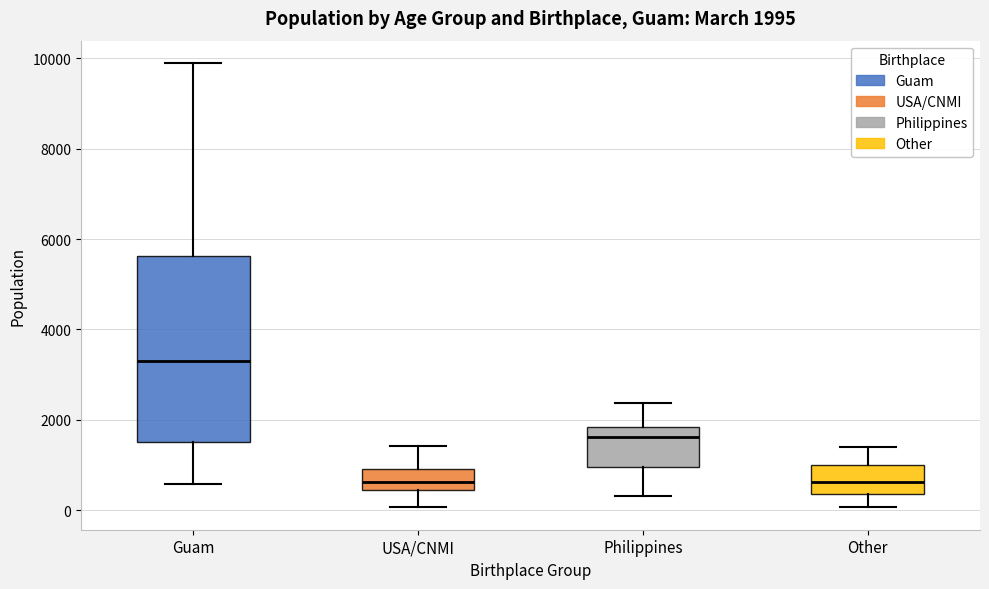

Comparing the boxes themselves (not the whiskers), which one is the tallest?

Guam